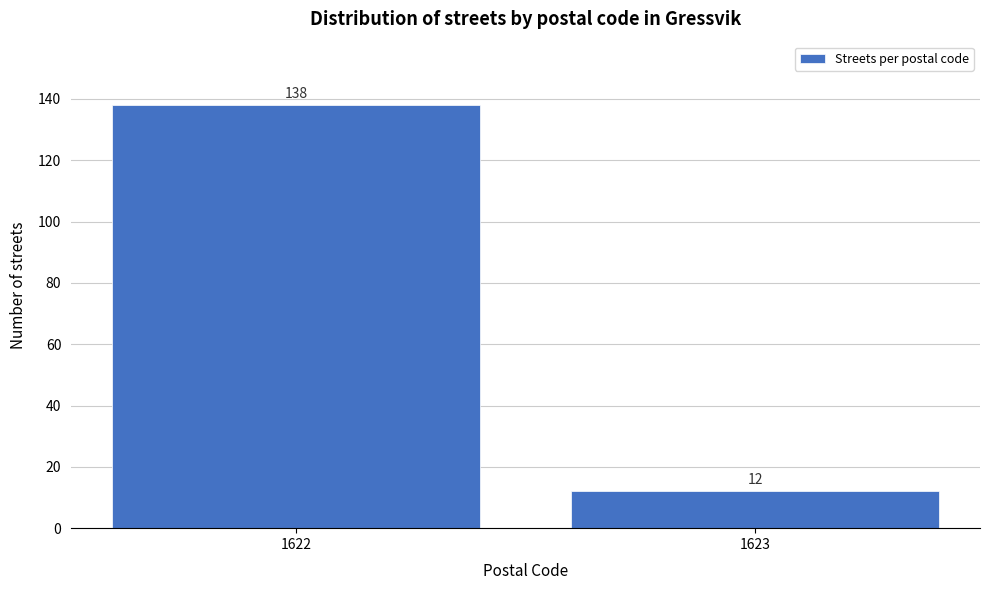

Reading left to right, what are all the values shown in this chart?

1622=138	1623=12